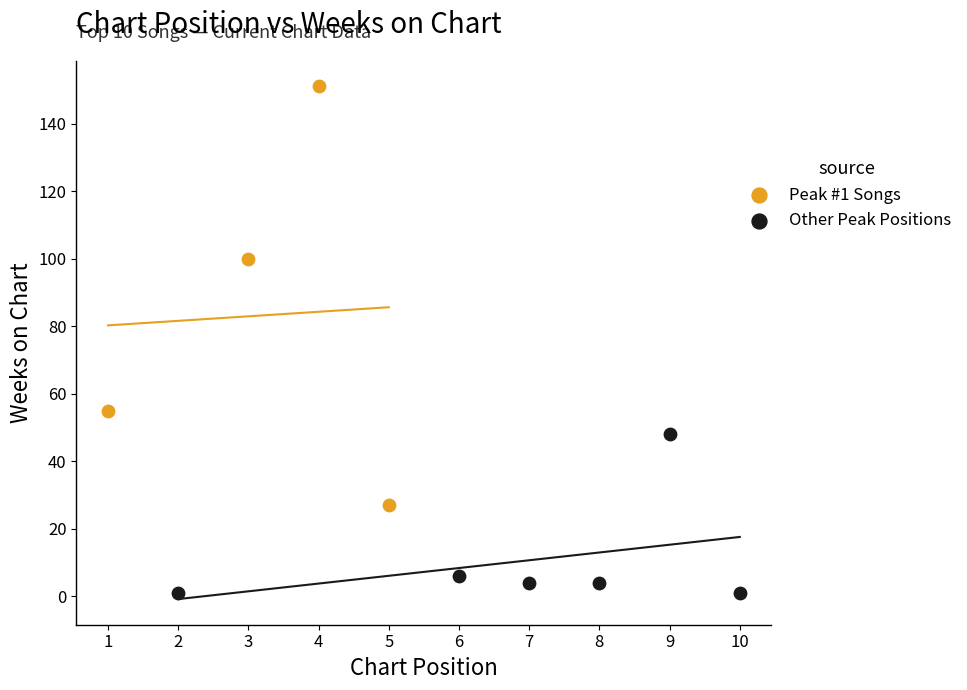

Which series has the largest Y range (max minus min)?

Peak #1 Songs